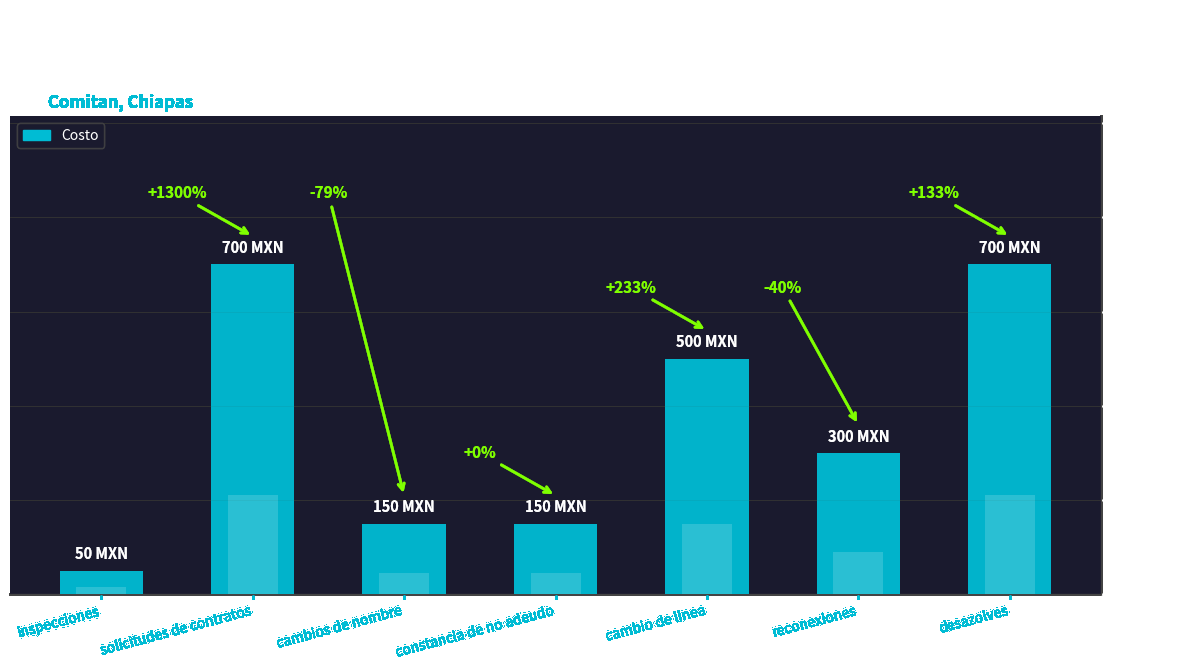

What is the greatest value displayed?

700